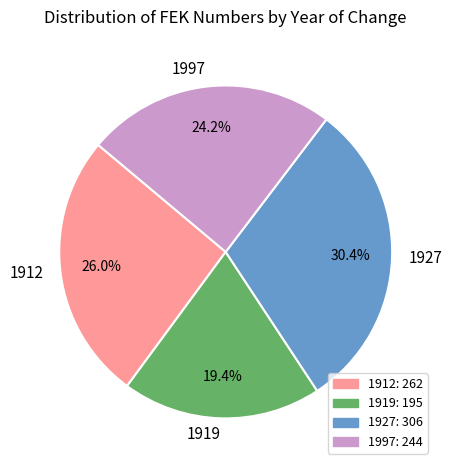

To the nearest percent, what is the difference between the 1912 and 1997 slice percentages?

2%